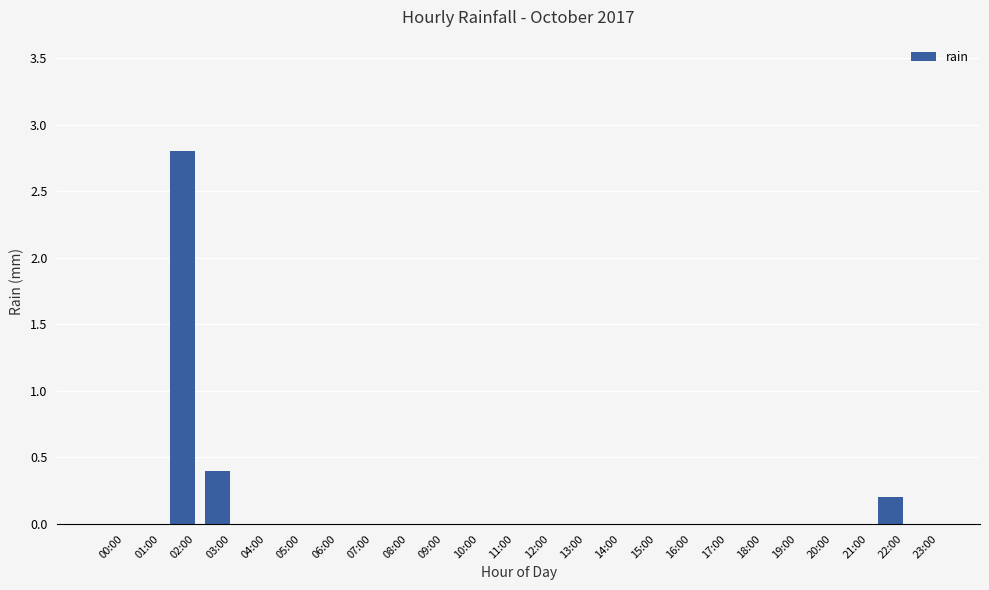

What is the sum of all values?

3.4